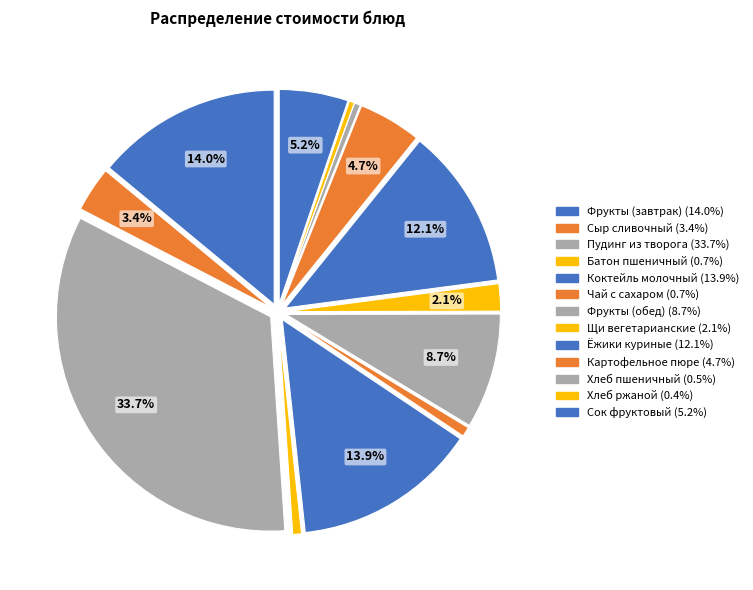

How many segments does this pie chart have?

13